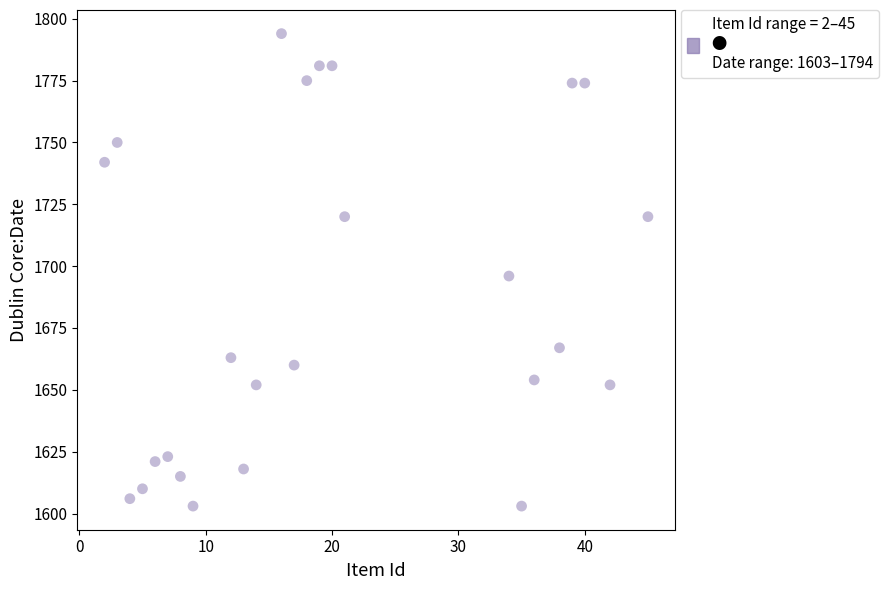

What is the range of Y values (max minus min)?

191